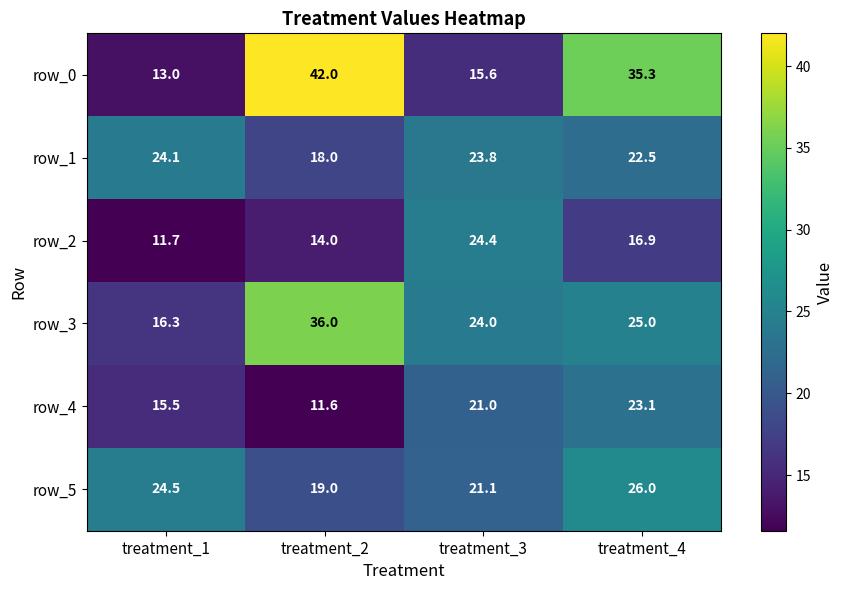

Is the value of row_0 at treatment_3 greater than the value of row_5 at treatment_1?

No